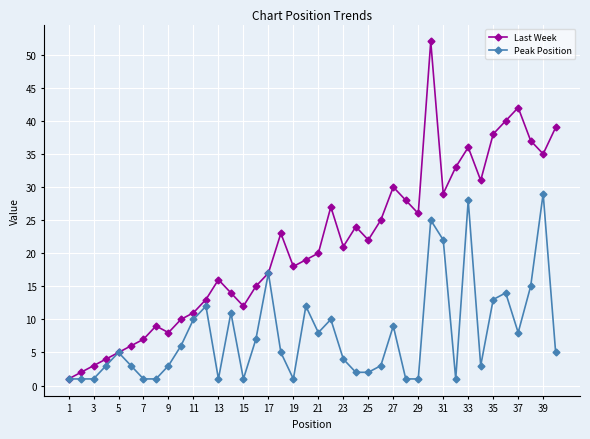

Rank the series by their maximum value, from highest to lowest.

Last Week, Peak Position